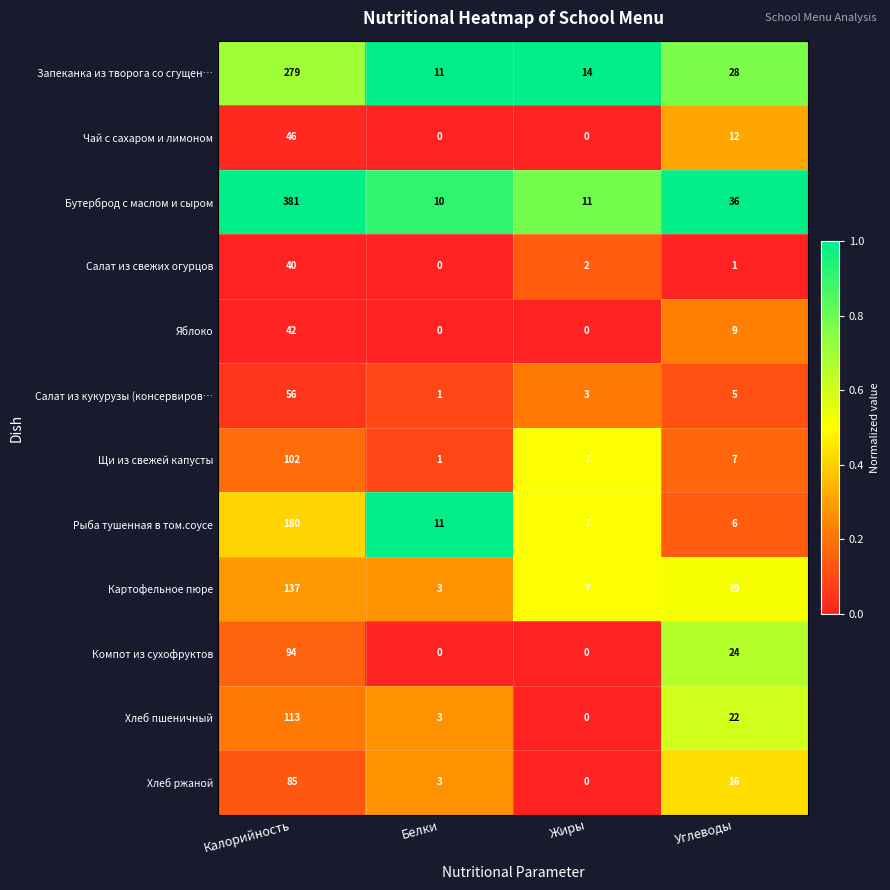

What is the sum of the Яблоко values at Калорийность and Углеводы?

51